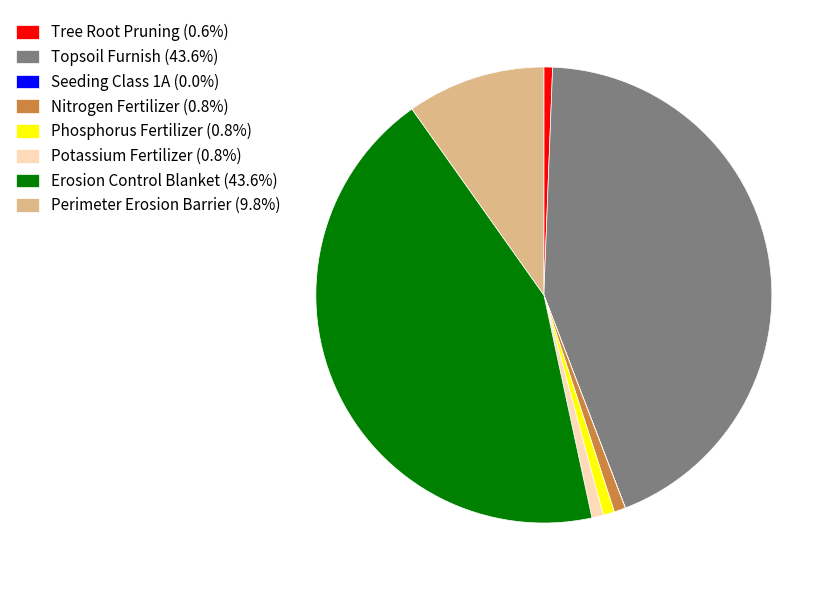

What is the ratio of the value at Topsoil Furnish (43.6%) to the value at Phosphorus Fertilizer (0.8%)?

53.8